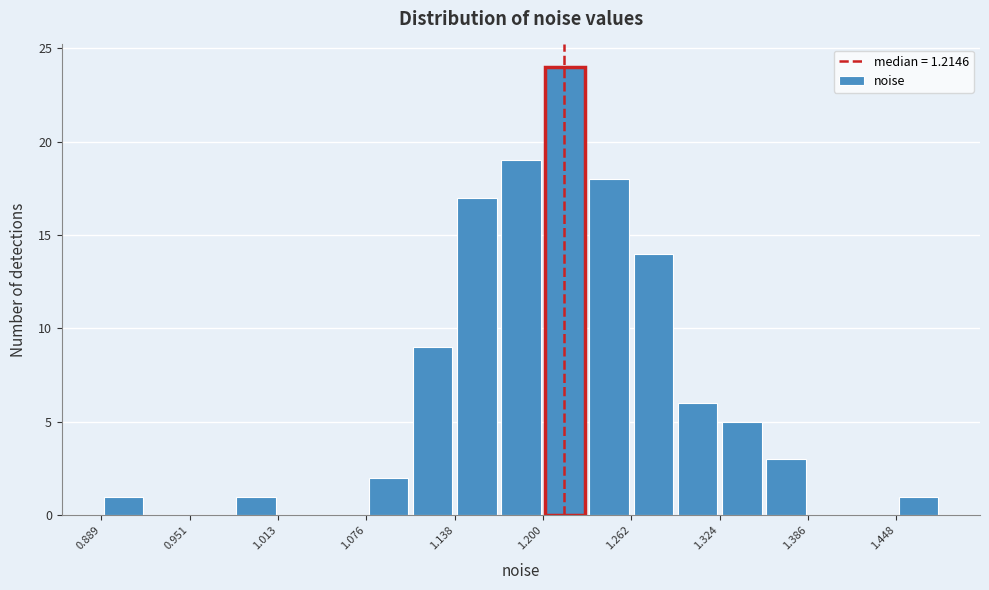

Read against the x-axis, roughly where is the centre of the tallest bar?

1.22